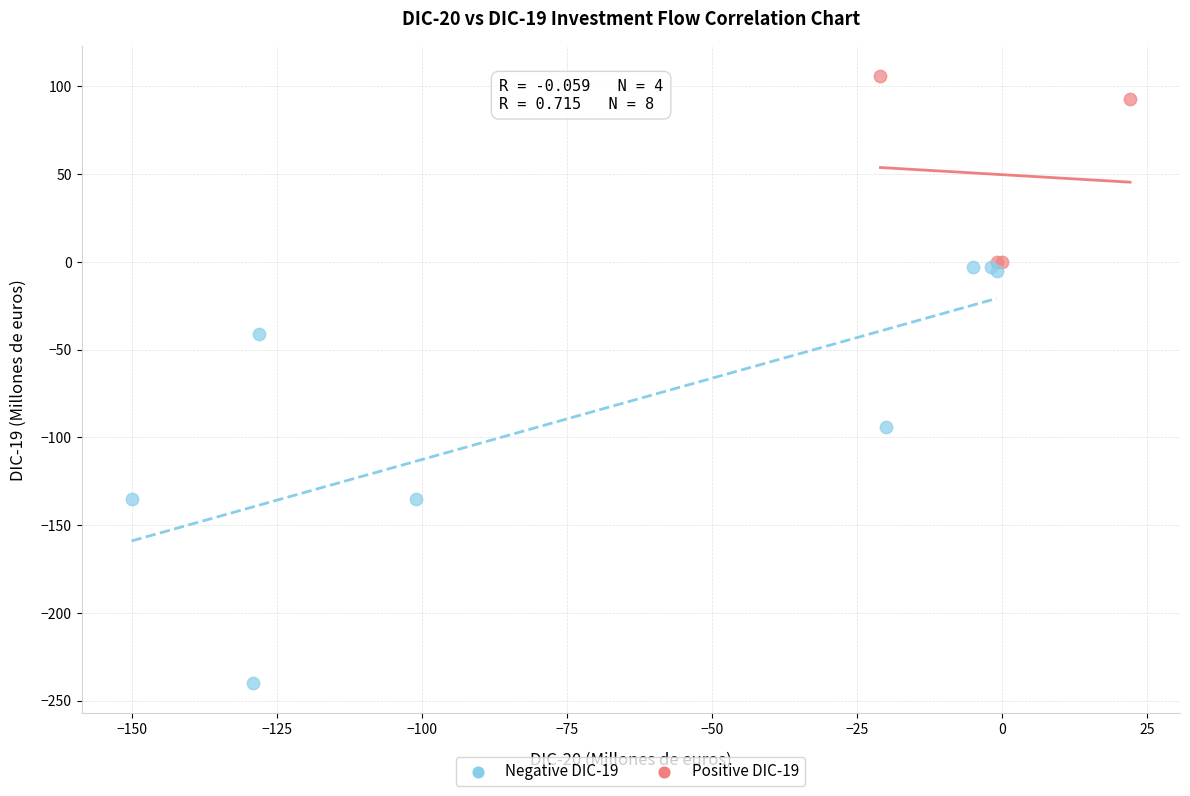

Which series reaches the minimum Y coordinate?

Negative DIC-19